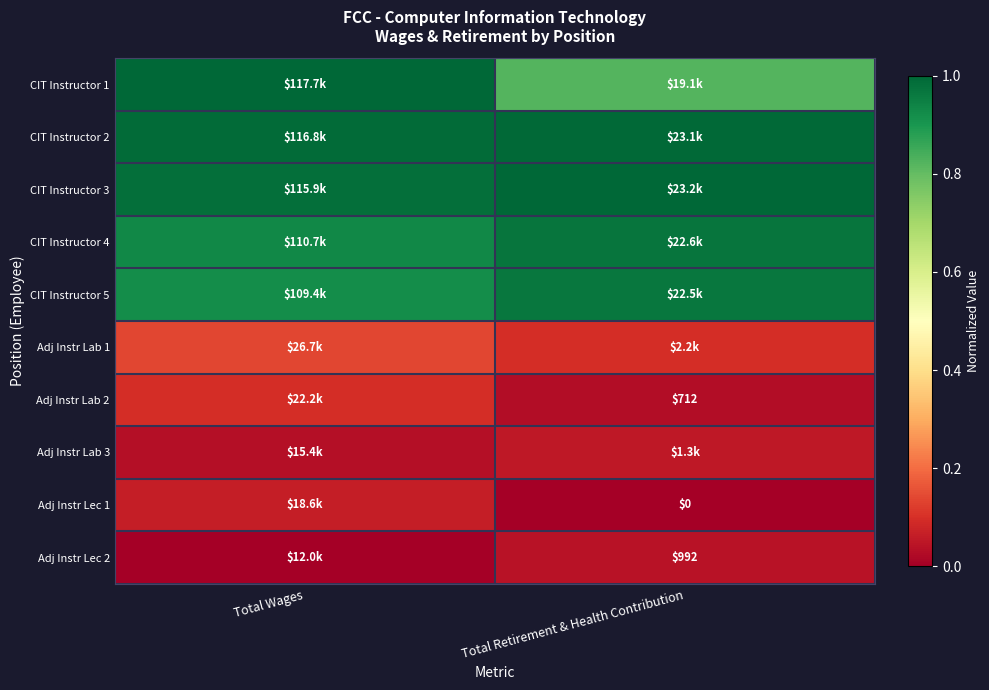

Between Total Retirement & Health Contribution and Total Wages, which is larger?

Total Wages